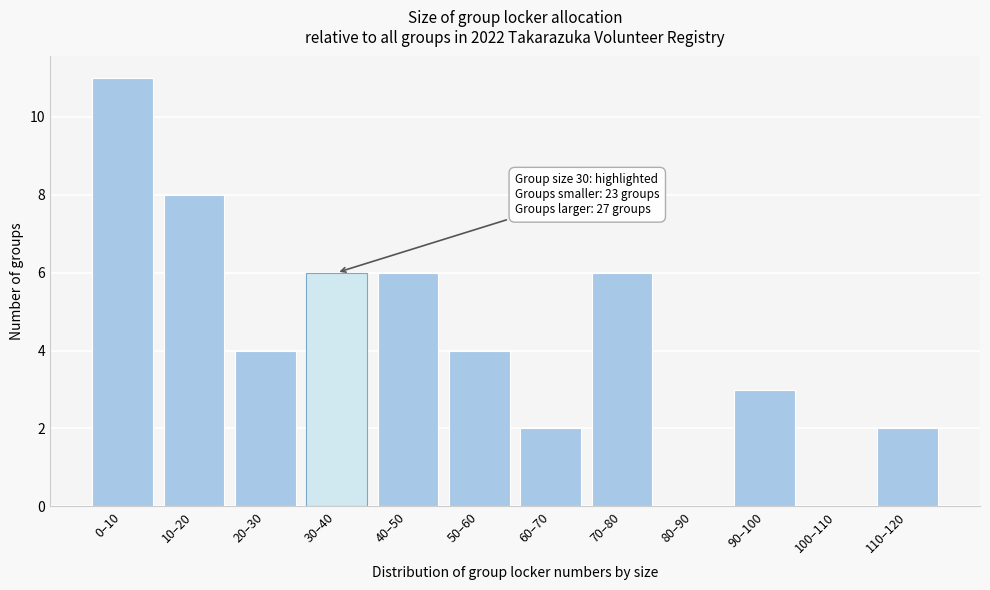

Reading left to right, what are all the values shown in this chart?

0–10=11	10–20=8	20–30=4	30–40=6	40–50=6	50–60=4	60–70=2	70–80=6	80–90=0	90–100=3	100–110=0	110–120=2